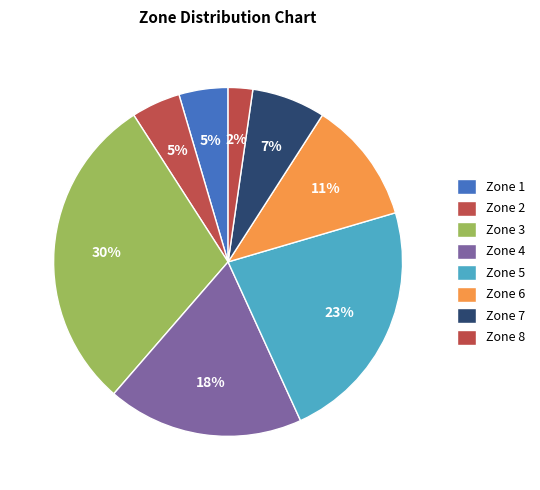

Is it true that Zone 6 is 11% of the pie?

True